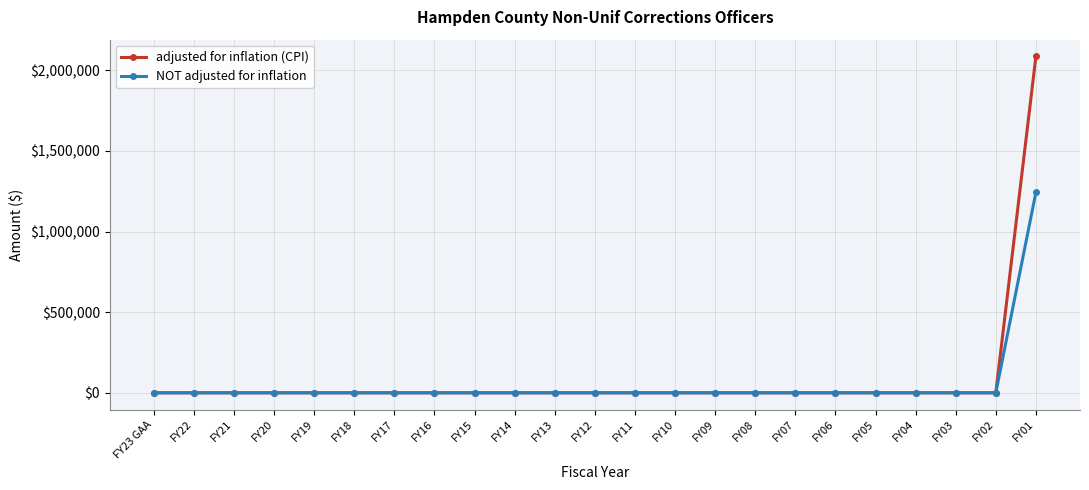

Which category has the highest value in the adjusted for inflation (CPI) series?

FY01